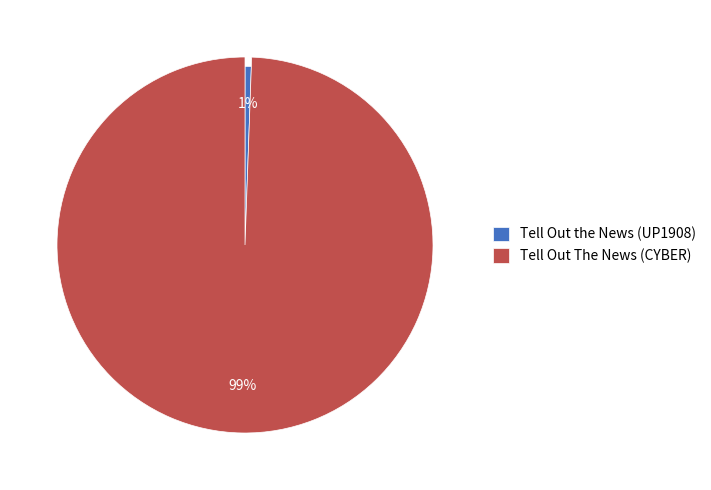

The Tell Out The News (CYBER) slice represents 94% of the pie. True or false?

False